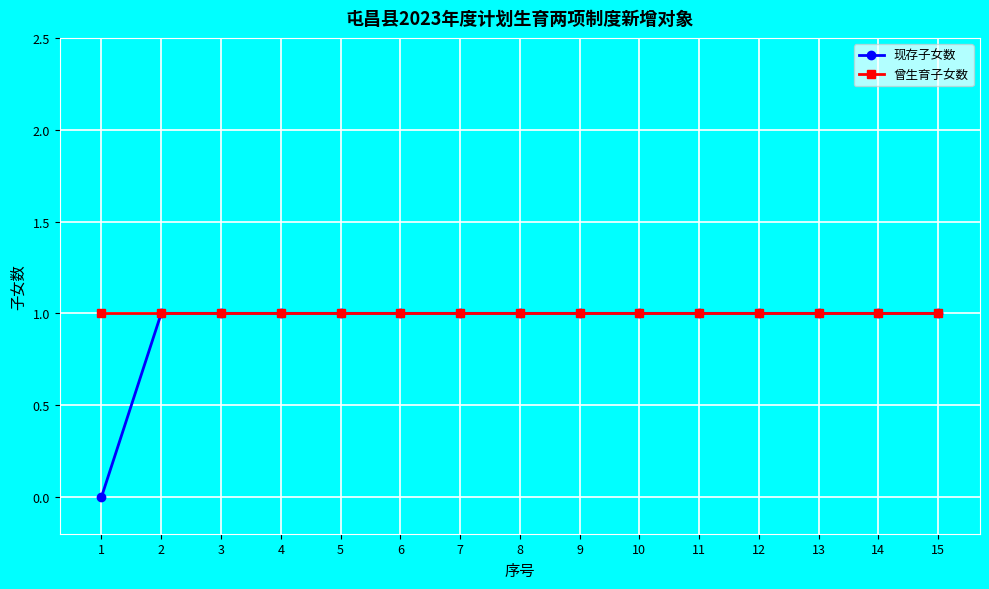

The 现存子女数 series shows 1 at 13. True or false?

True